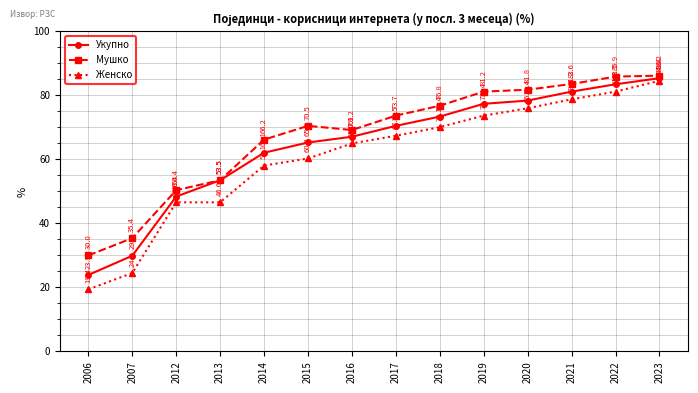

What is the difference between the highest and lowest values at 2022?

4.7